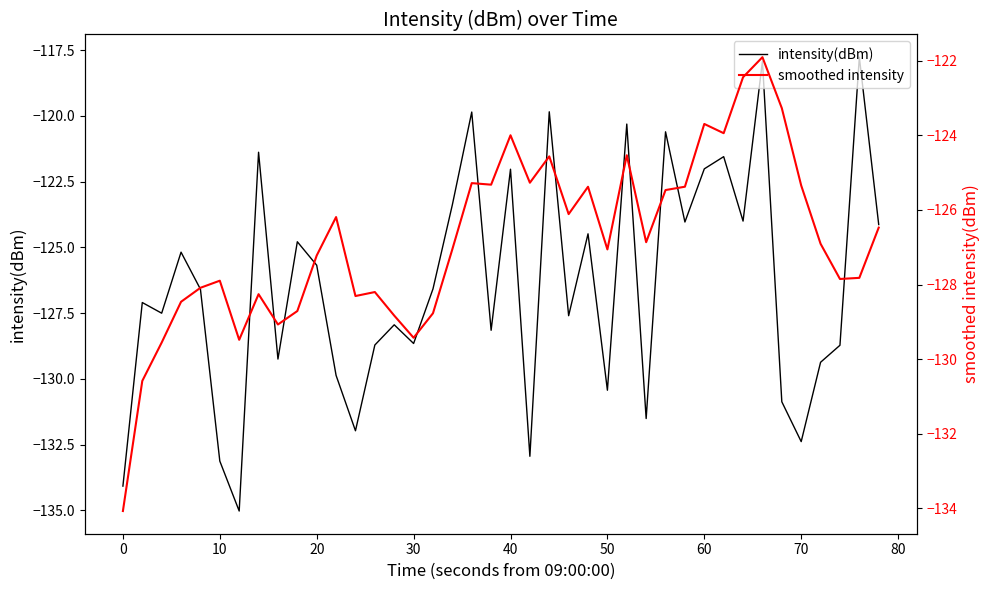

What is the sum of the smoothed intensity values at 50 and 30?

-256.5